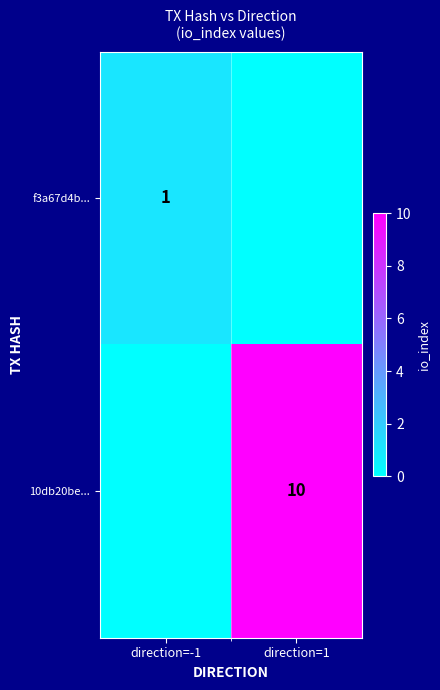

Between direction=-1 and direction=1, which is larger?

direction=-1